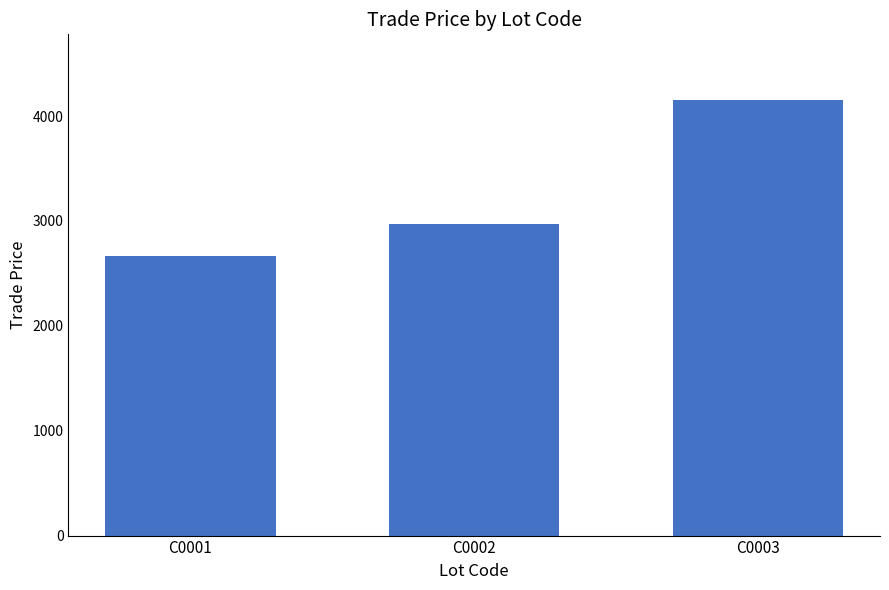

True or false: the data shows 1721.8 at C0001.

False